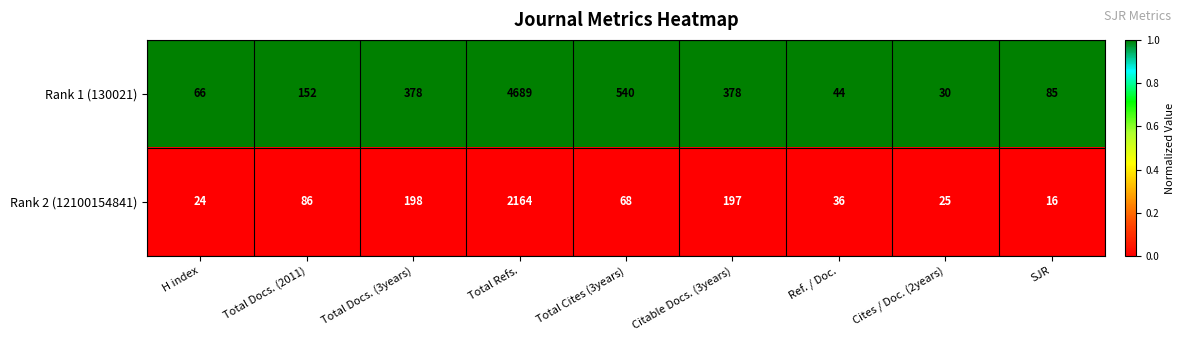

Reading left to right, transcribe all the data shown in this chart.

Rank 1 (130021): H index=66	Total Docs. (2011)=152	Total Docs. (3years)=378	Total Refs.=4689	Total Cites (3years)=540	Citable Docs. (3years)=378	Ref. / Doc.=44	Cites / Doc. (2years)=30	SJR=85
Rank 2 (12100154841): H index=24	Total Docs. (2011)=86	Total Docs. (3years)=198	Total Refs.=2164	Total Cites (3years)=68	Citable Docs. (3years)=197	Ref. / Doc.=36	Cites / Doc. (2years)=25	SJR=16